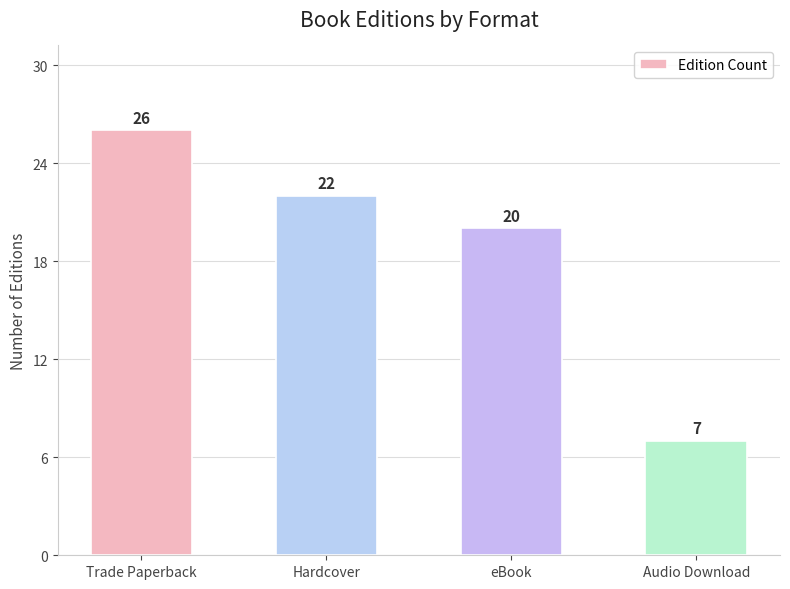

What is the change in value from Hardcover to eBook?

-2